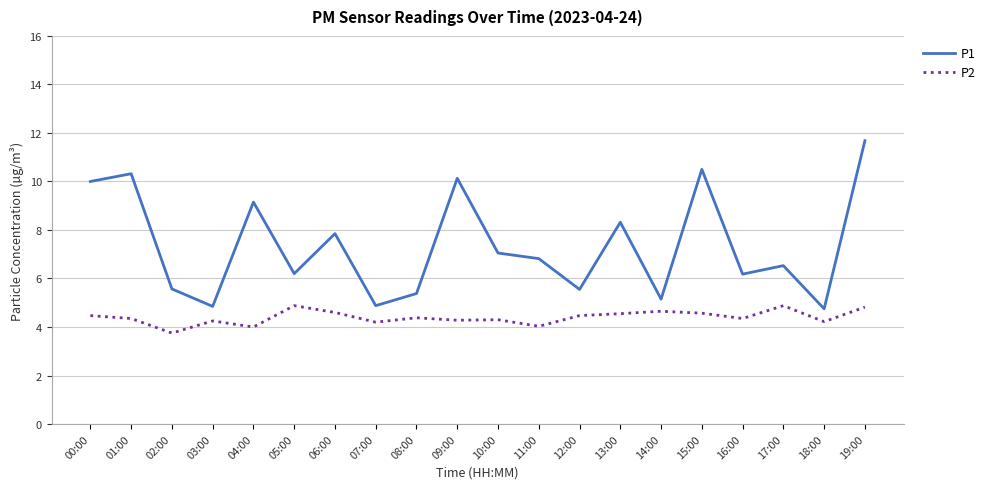

What position from the left is 17:00?

18